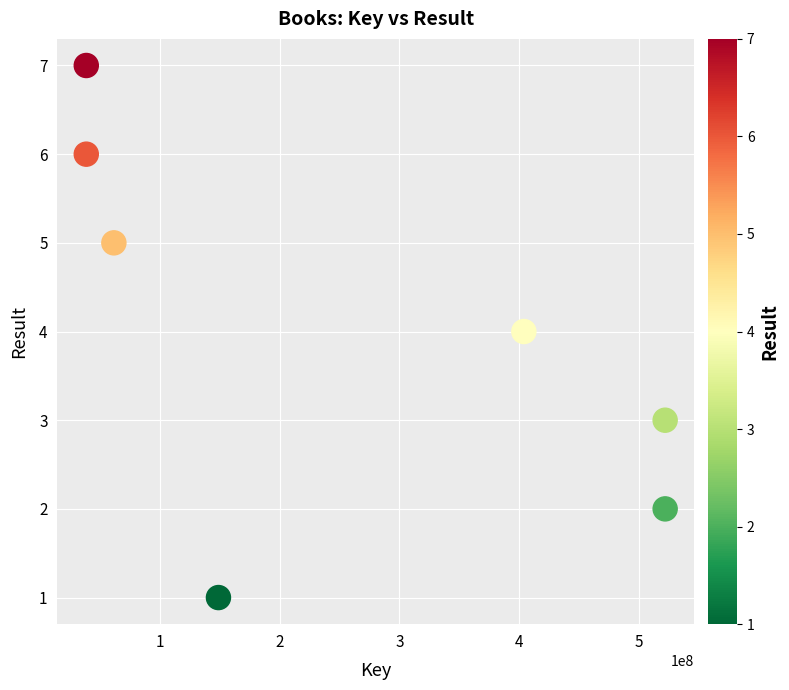

What is the average X value?

247880956